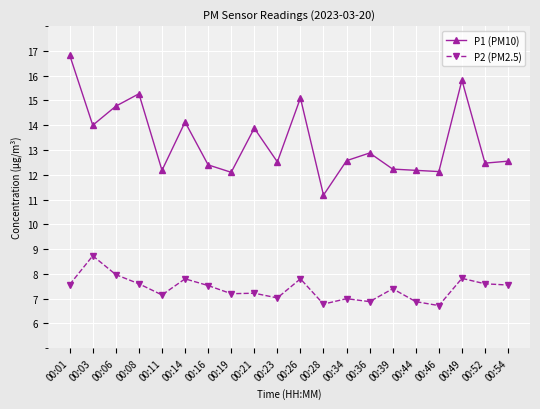

Which series has the largest total across all categories?

P1 (PM10)